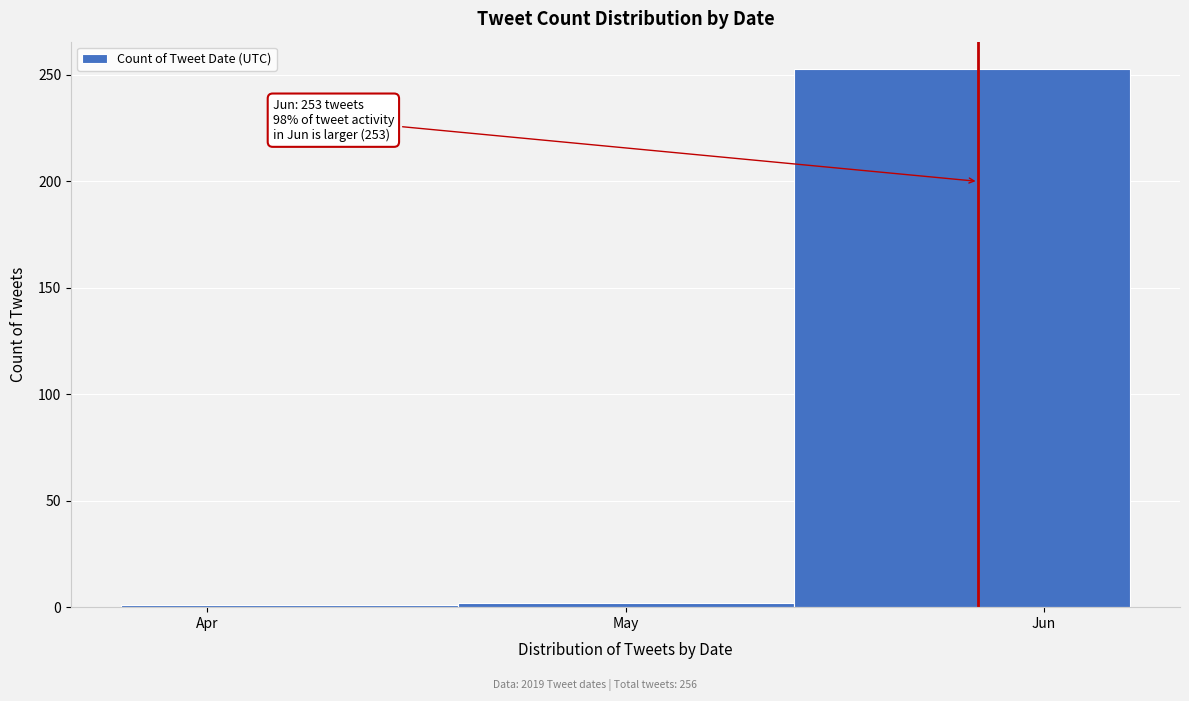

True or false: the data shows 144 at Jun.

False